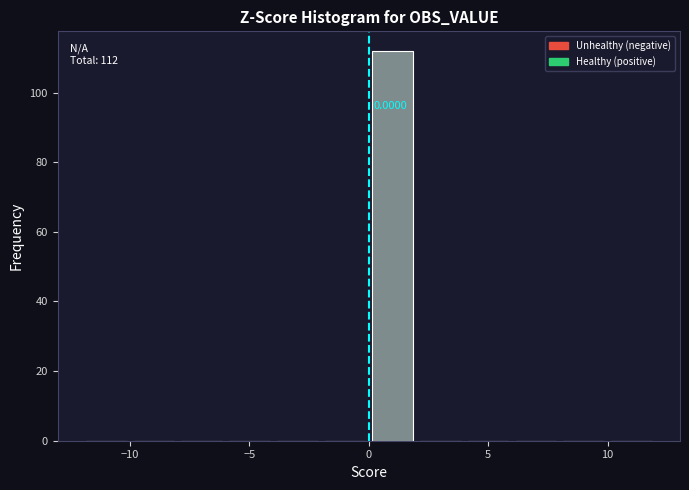

Which range on the x-axis has the tallest bar?

0 to 2